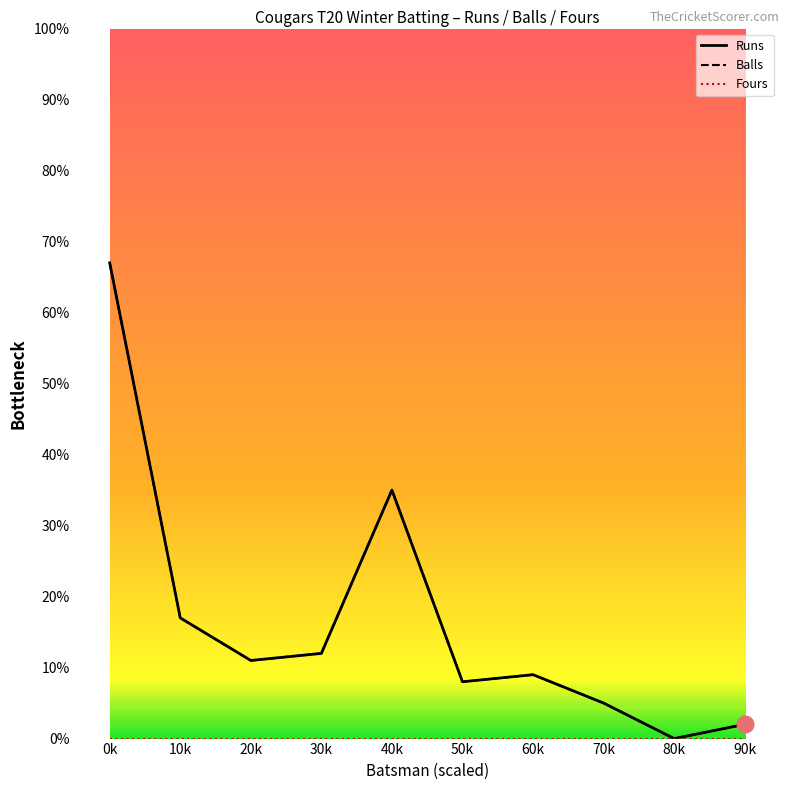

What is the value of the Balls point at the 1st from the left?

67